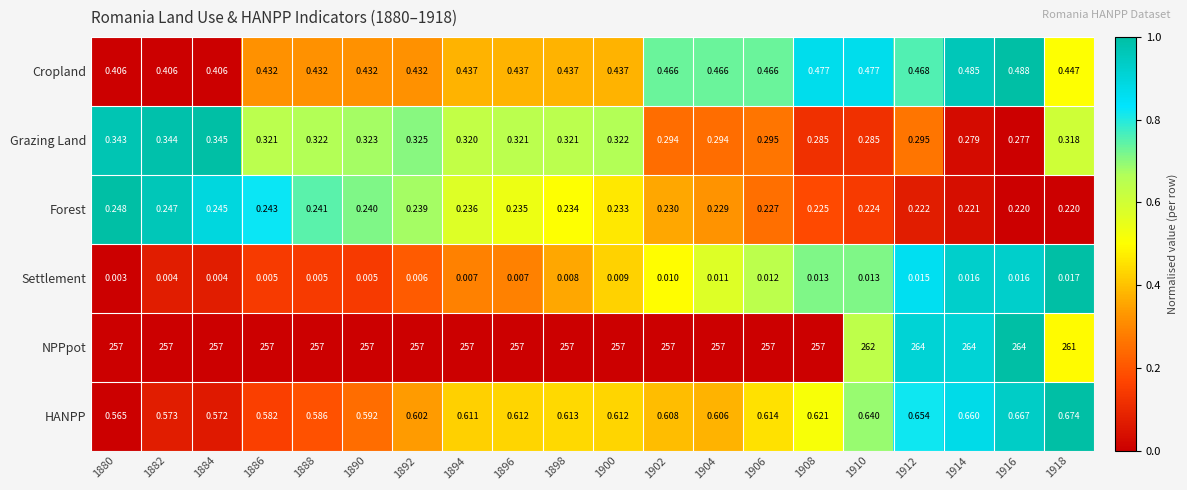

At 1906, list the series in order from smallest to largest.

Settlement, Forest, Grazing Land, Cropland, HANPP, NPPpot